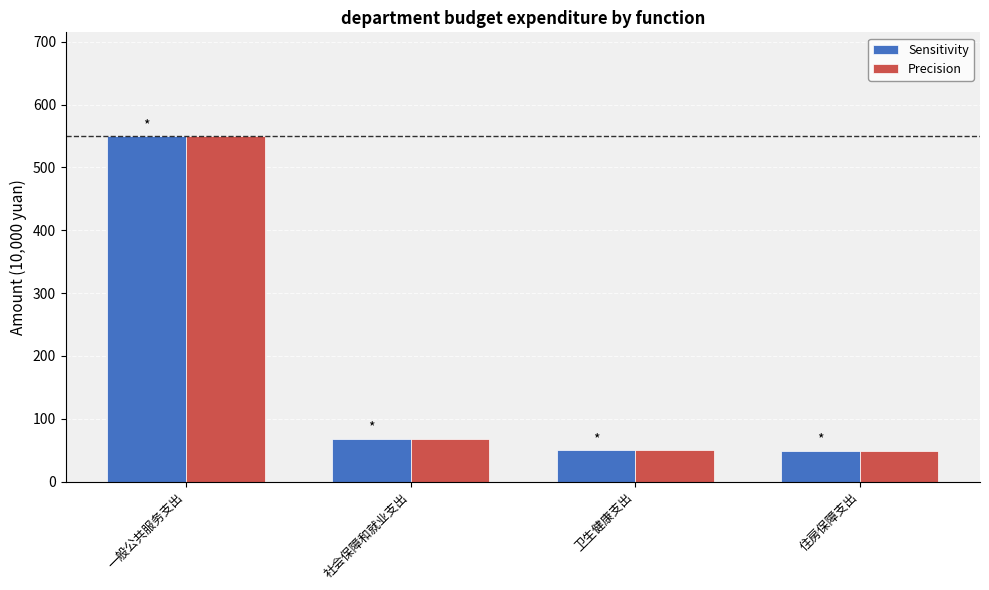

What is the average value of the Precision series?

179.3